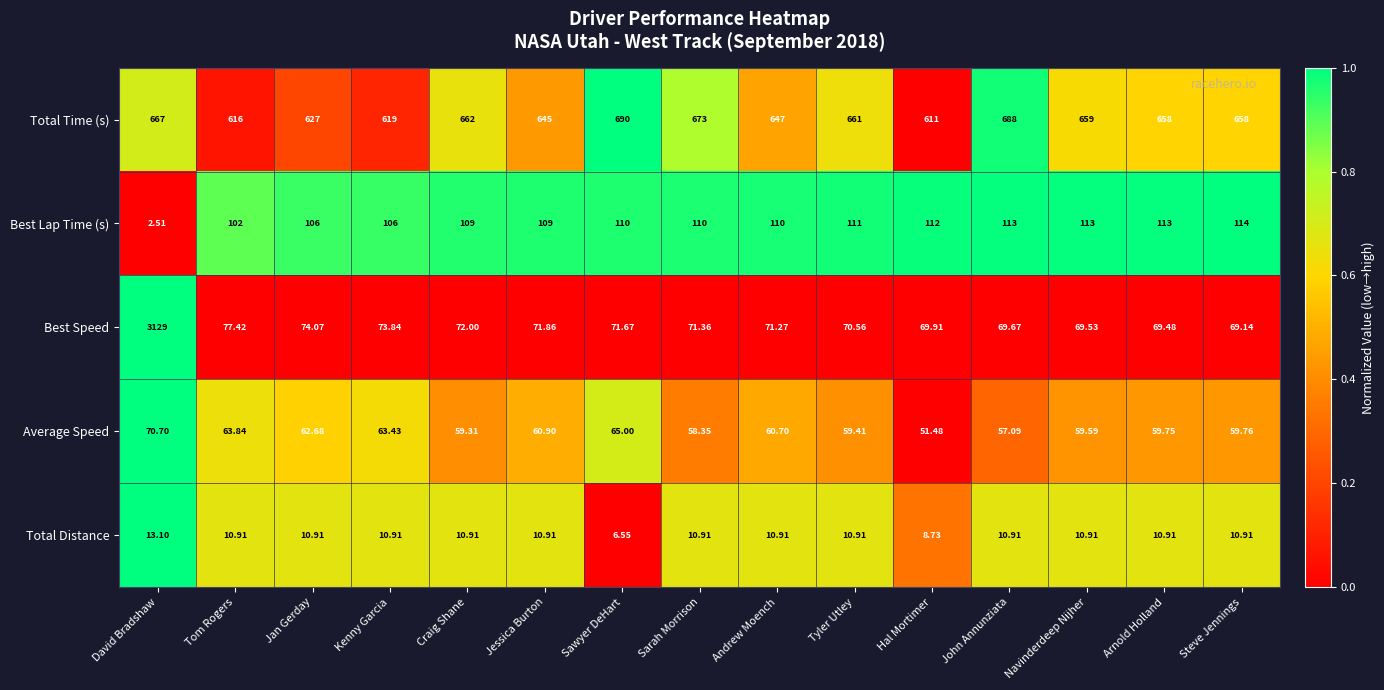

Rank the series at Hal Mortimer from lowest to highest value.

Total Distance, Average Speed, Best Speed, Best Lap Time (s), Total Time (s)